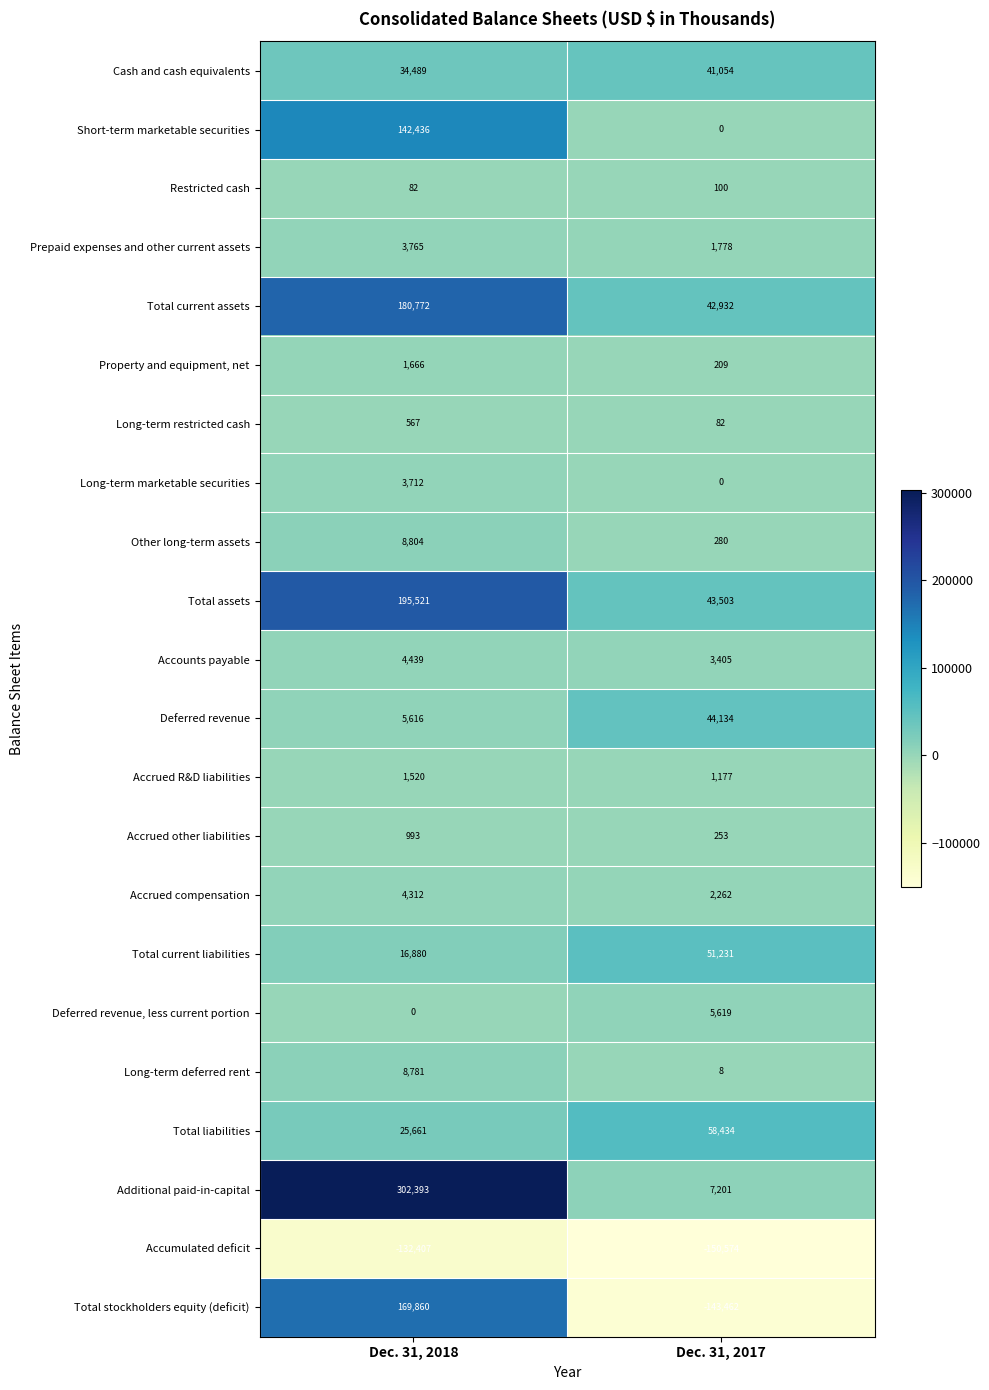

The Long-term restricted cash series shows 567 at Dec. 31, 2018. True or false?

True